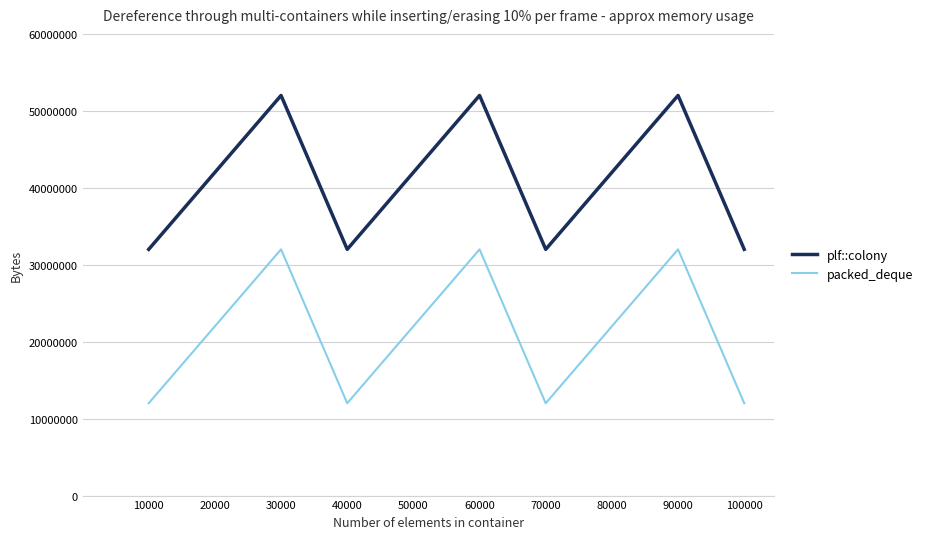

Reading left to right, transcribe all the data shown in this chart.

plf::colony: 32000000	42000000	52000000	32000000	42000000	52000000	32000000	42000000	52000000	32000000
packed_deque: 12000000	22000000	32000000	12000000	22000000	32000000	12000000	22000000	32000000	12000000